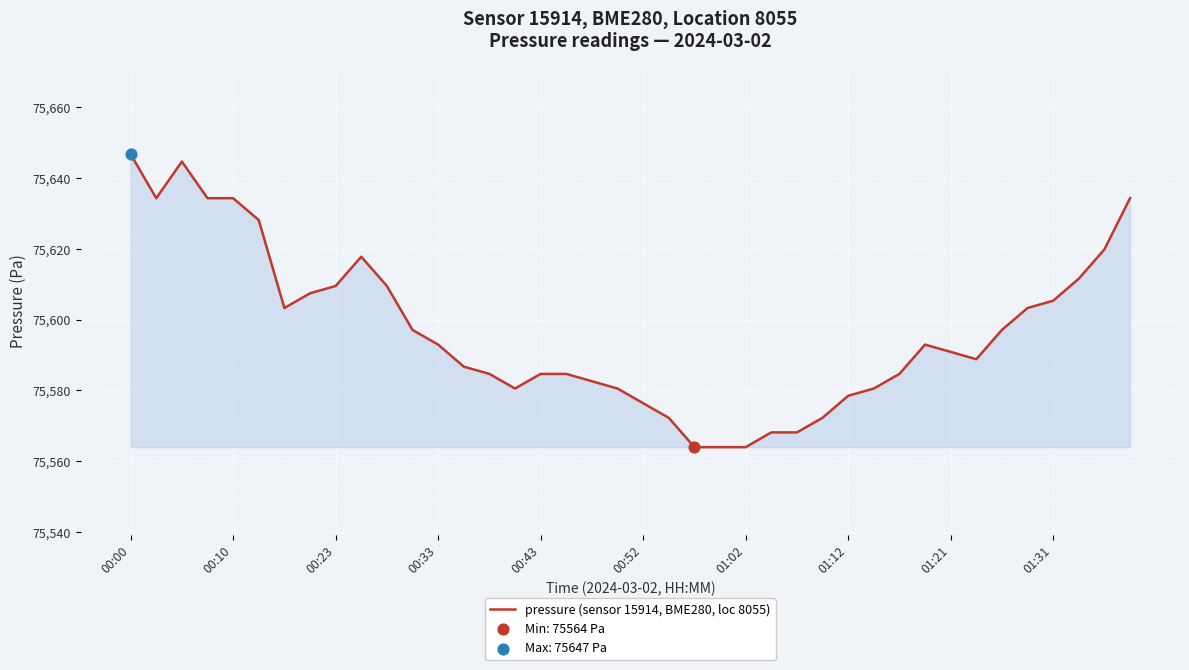

What is the difference between the maximum and minimum values?

82.8